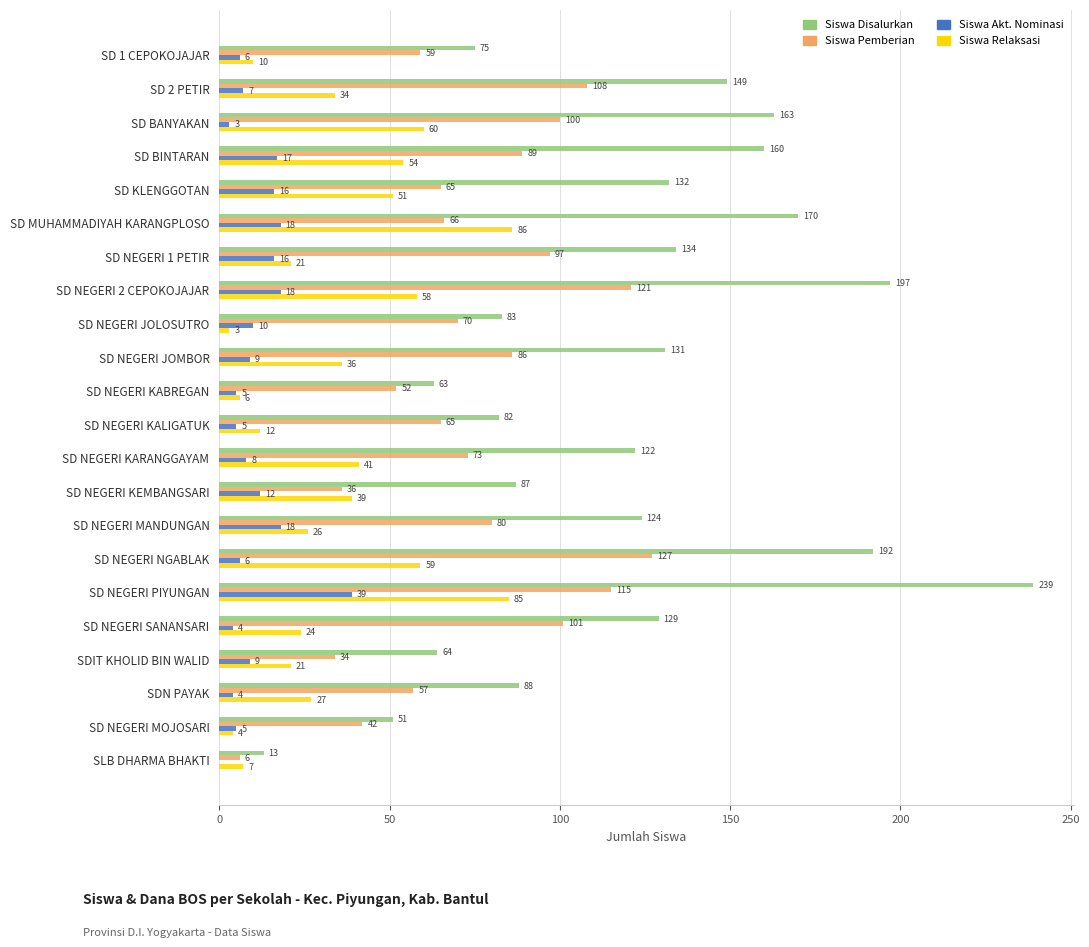

At which category does the chart reach its peak across all series?

SD NEGERI PIYUNGAN